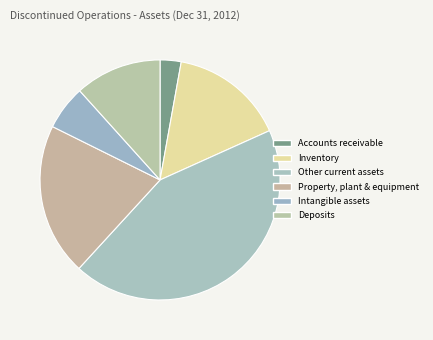

Does Accounts receivable account for over 50% of the chart?

No